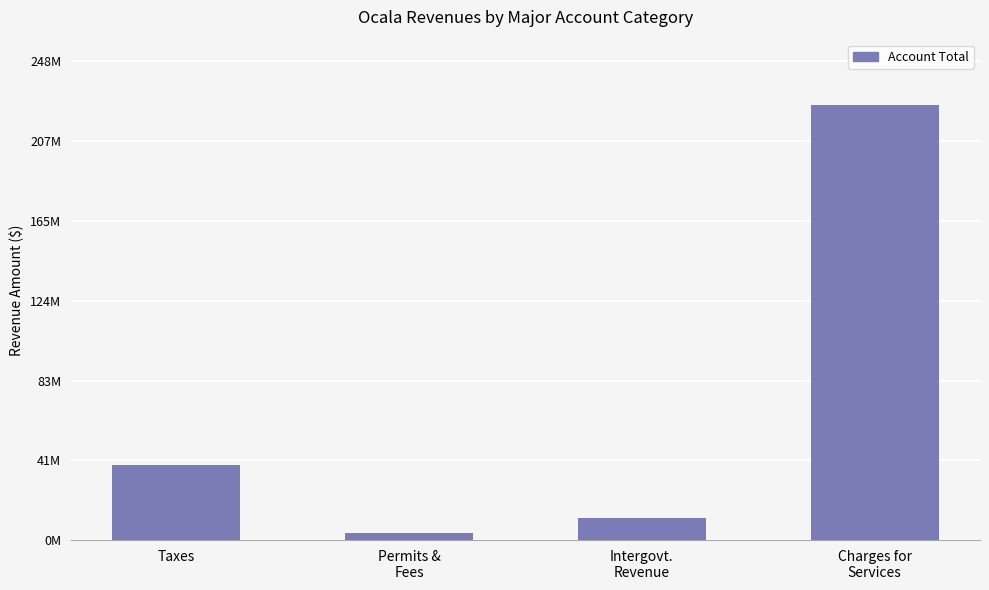

Are the bars horizontal?

No